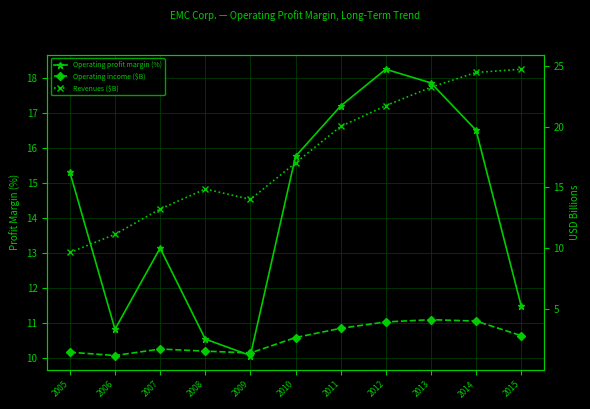

Between 2011 and 2012, which is larger?

2012